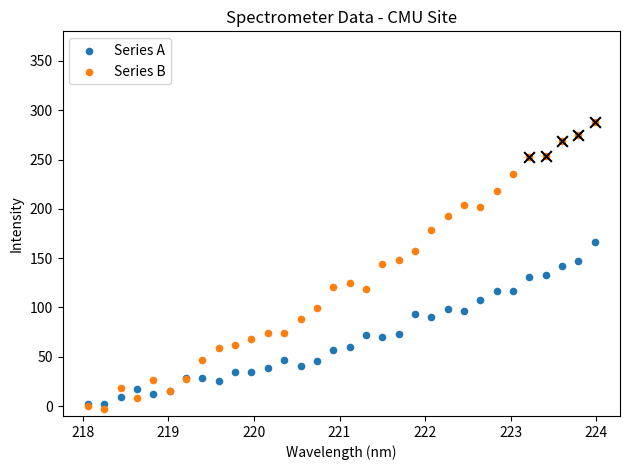

Is the value of Series A at 222 greater than the value of Series B at 23?

No